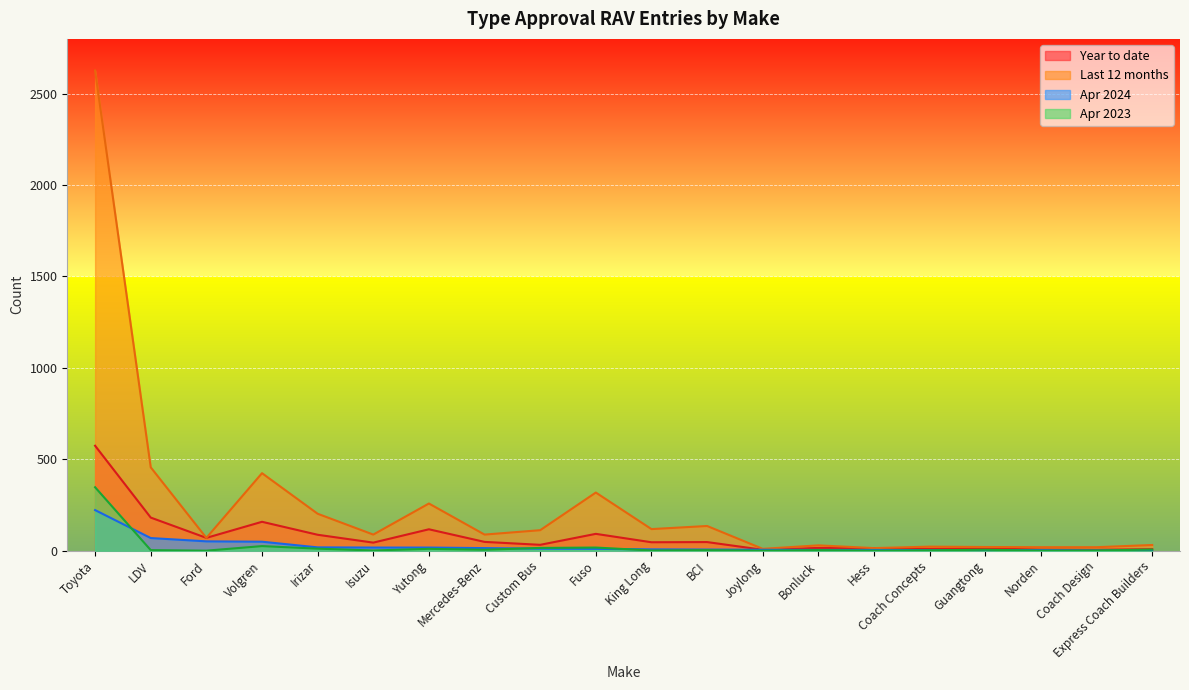

What is the difference between the second highest and minimum values in the Apr 2024 series?

68